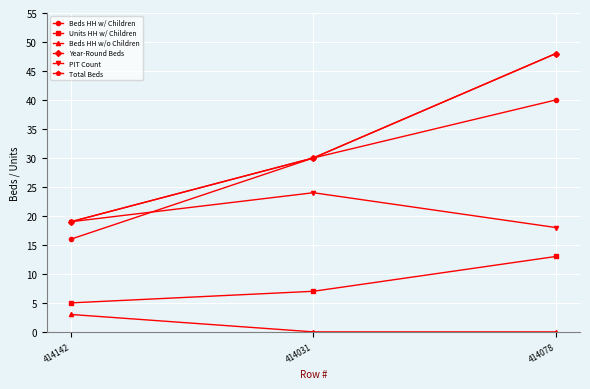

At 414142, list the series in order from largest to smallest.

Year-Round Beds, PIT Count, Total Beds, Beds HH w/ Children, Units HH w/ Children, Beds HH w/o Children